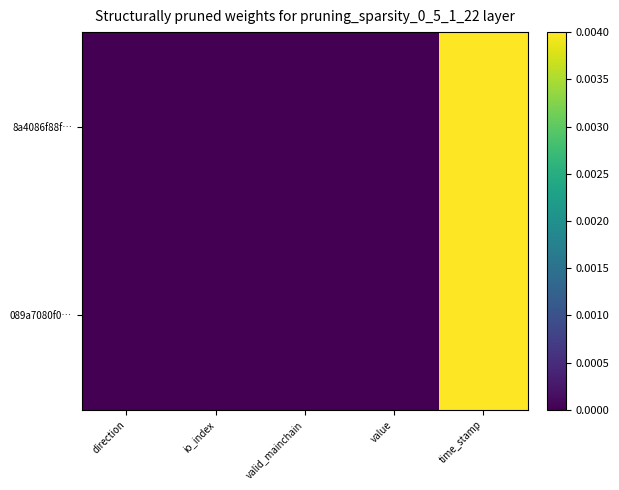

Which label corresponds to the smallest value in the chart?

direction